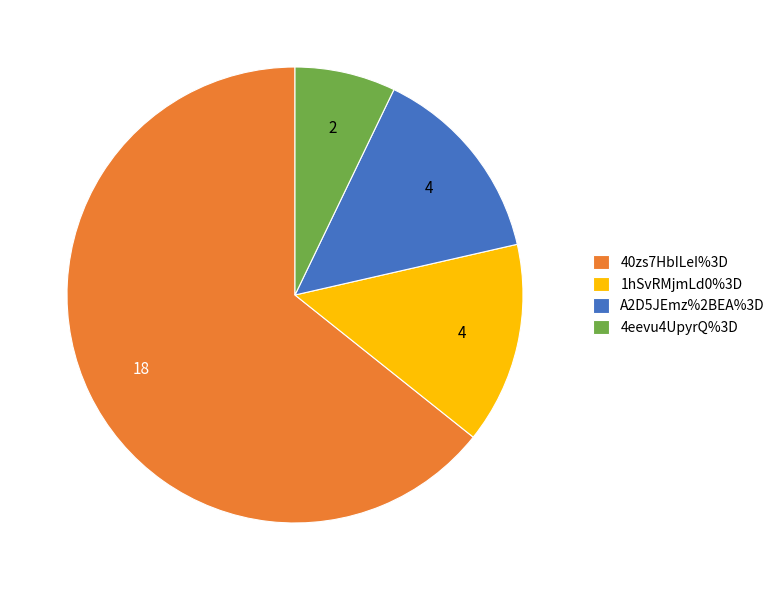

What is the ratio of the value at 4eevu4UpyrQ%3D to the value at A2D5JEmz%2BEA%3D?

0.5